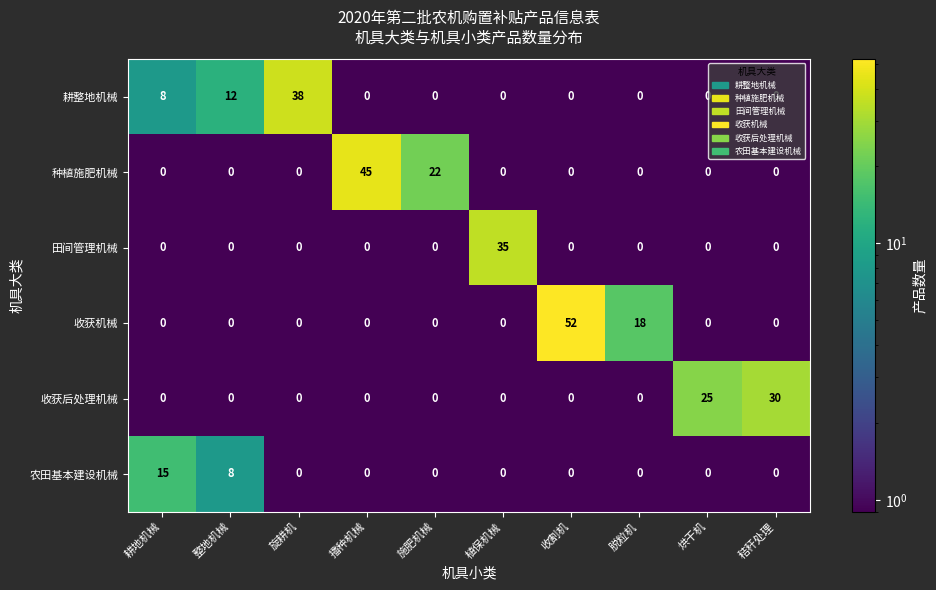

True or false: 耕整地机械 has a value of 0 at 秸秆处理.

True